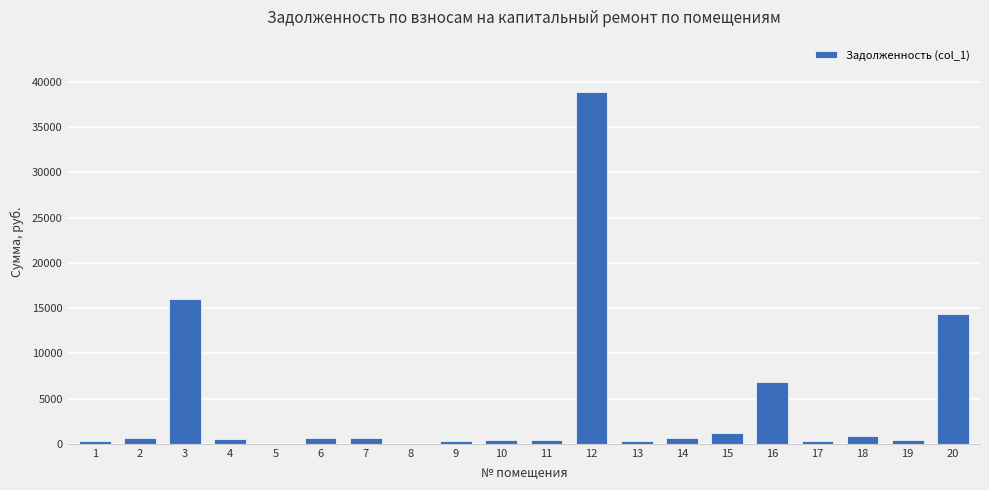

The value at 5 is 0.0. True or false?

True